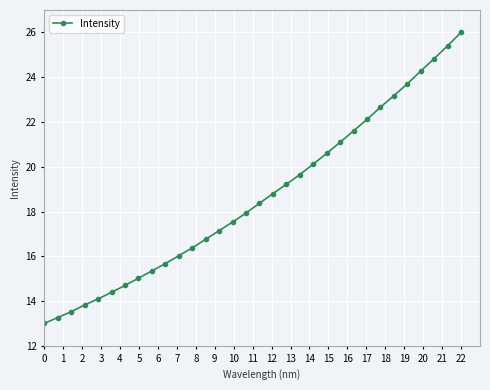

What is the average value?

18.6